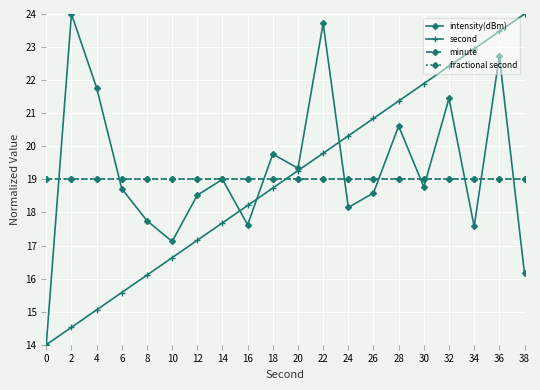

In intensity(dBm), how many points are higher than both neighbors (excluding endpoints)?

7